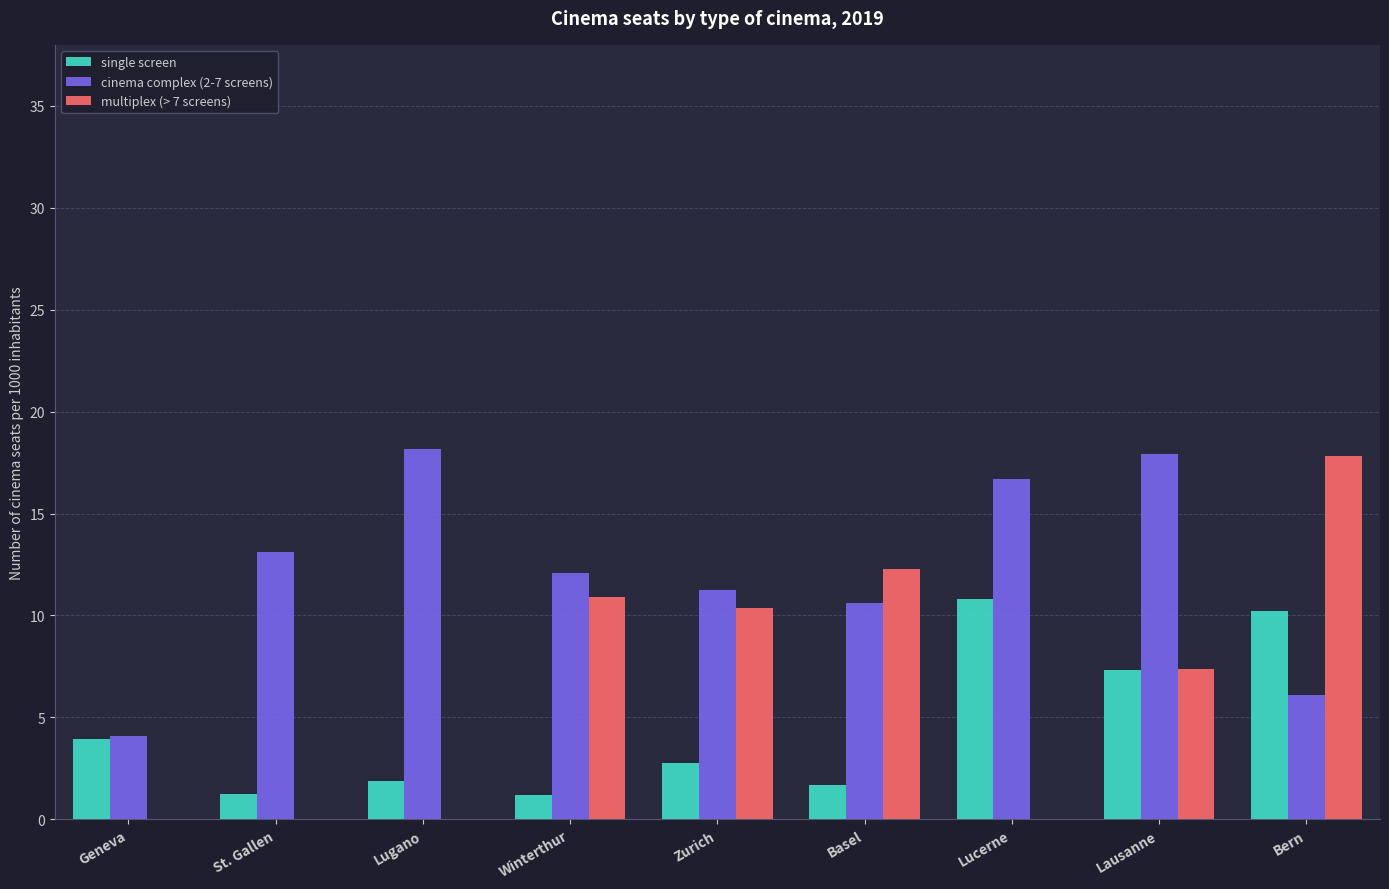

The value of single screen at St. Gallen is 1.3. True or false?

True